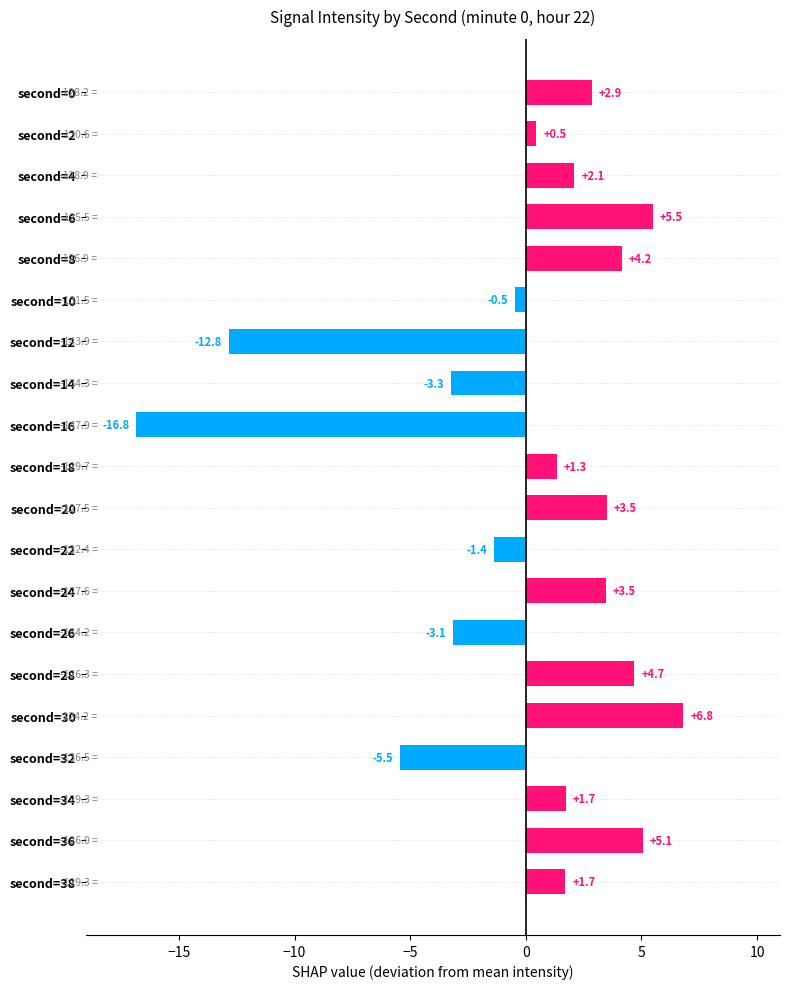

Which has a higher value, second=34 or second=4?

second=4